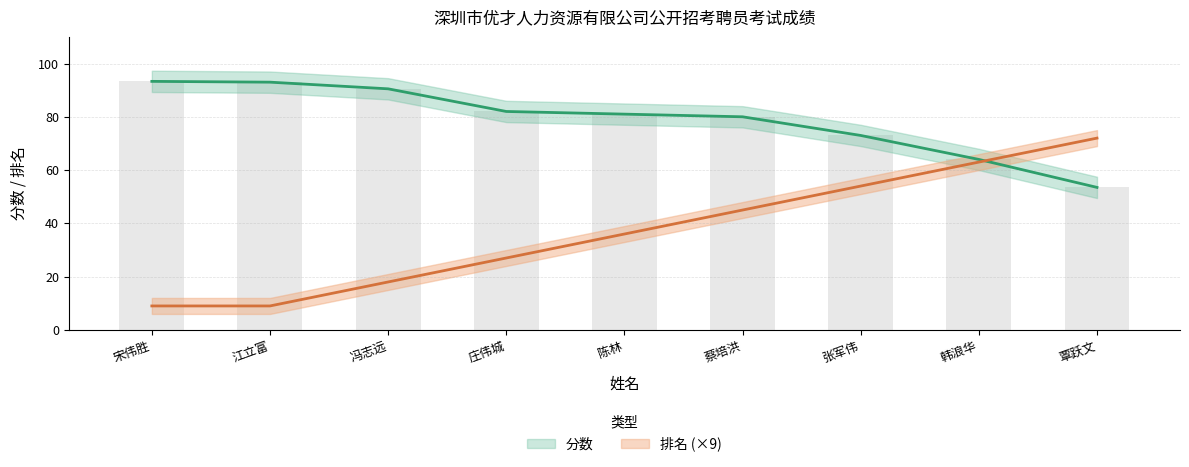

How many groups of bars are there?

9